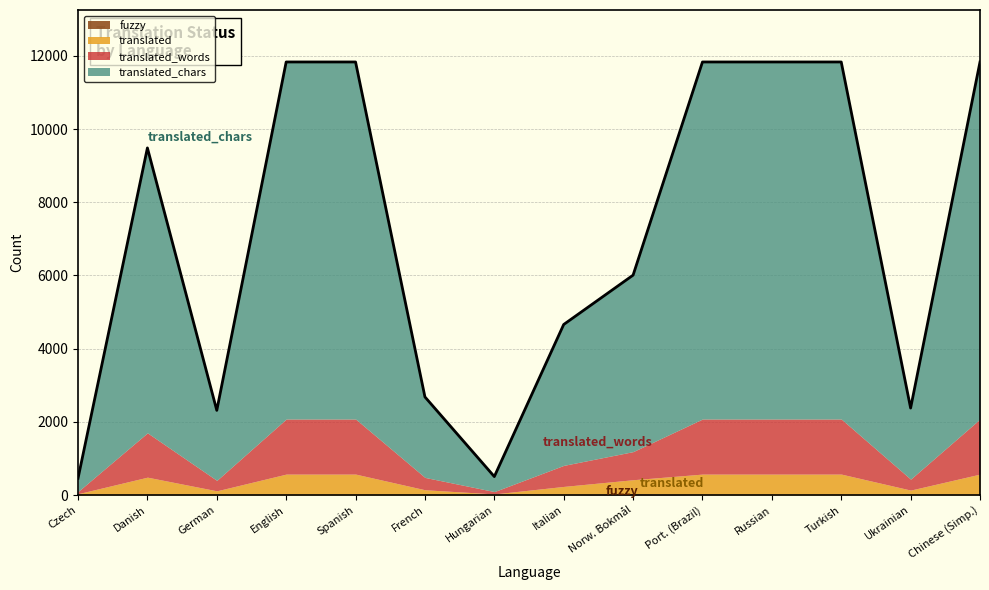

Reading right to left, transcribe all the data shown in this chart.

translated_chars: zh_Hans=9754	uk=1942	tr=9754	ru=9754	pt_BR=9754	nb_NO=4821	it=3849	hu=410	fr=2199	es=9754	en=9754	de=1913	da=7784	cs=361
translated_words: zh_Hans=1505	uk=299	tr=1505	ru=1505	pt_BR=1505	nb_NO=768	it=575	hu=64	fr=337	es=1505	en=1505	de=285	da=1211	cs=60
translated: zh_Hans=574	uk=133	tr=574	ru=574	pt_BR=574	nb_NO=379	it=236	hu=32	fr=145	es=574	en=574	de=117	da=488	cs=38
fuzzy: zh_Hans=0	uk=4	tr=0	ru=0	pt_BR=0	nb_NO=41	it=1	hu=0	fr=1	es=0	en=0	de=0	da=2	cs=0